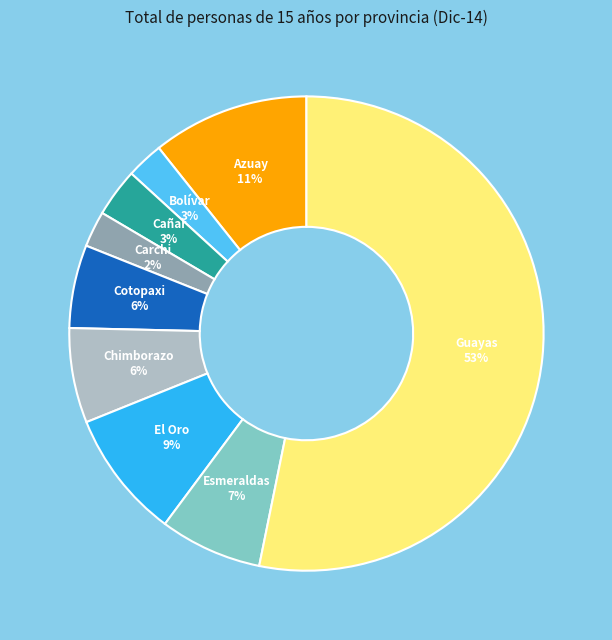

To the nearest percent, what is the difference between the Carchi and Guayas slice percentages?

51%